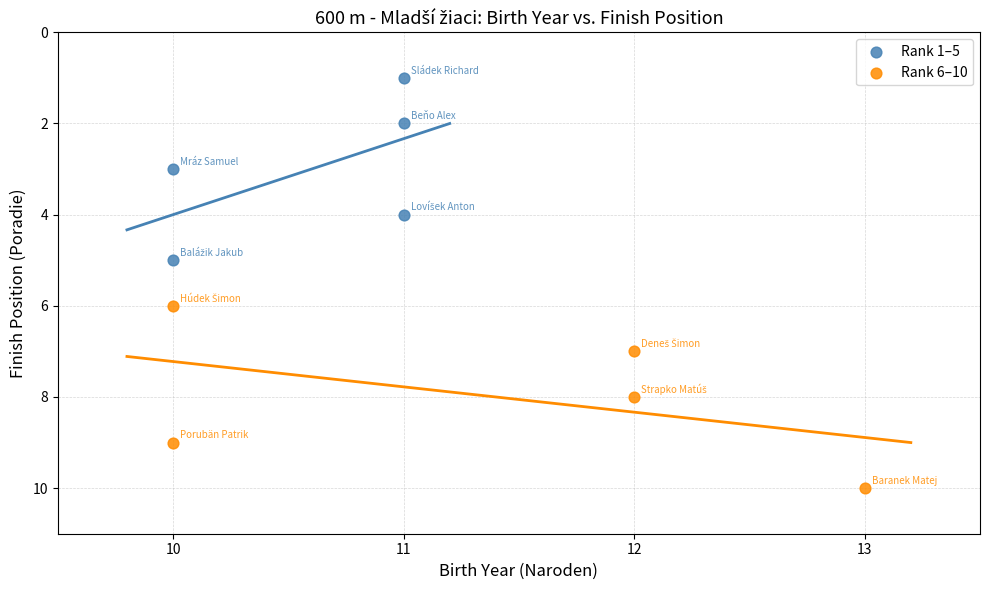

Which series reaches the maximum Y coordinate?

Rank 6–10